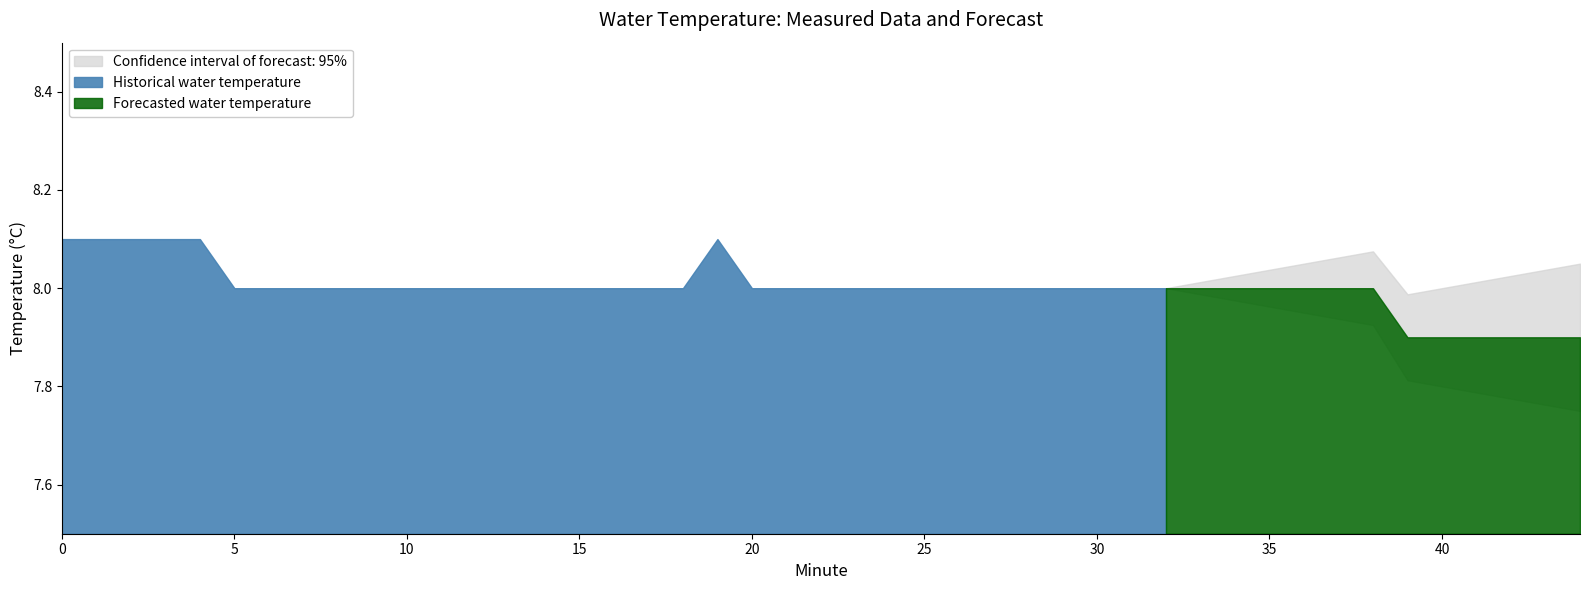

What value does the Minute series have at 18?

18.0